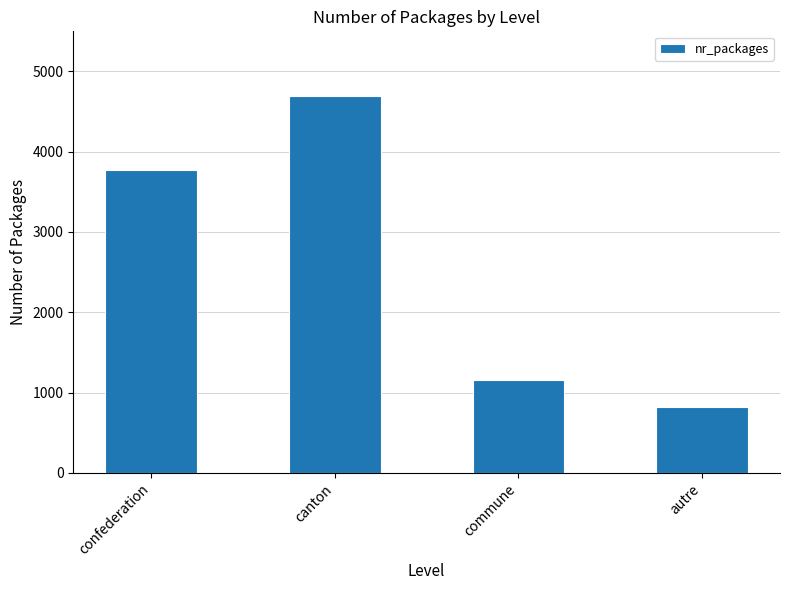

Rank the categories by value from highest to lowest.

canton, confederation, commune, autre